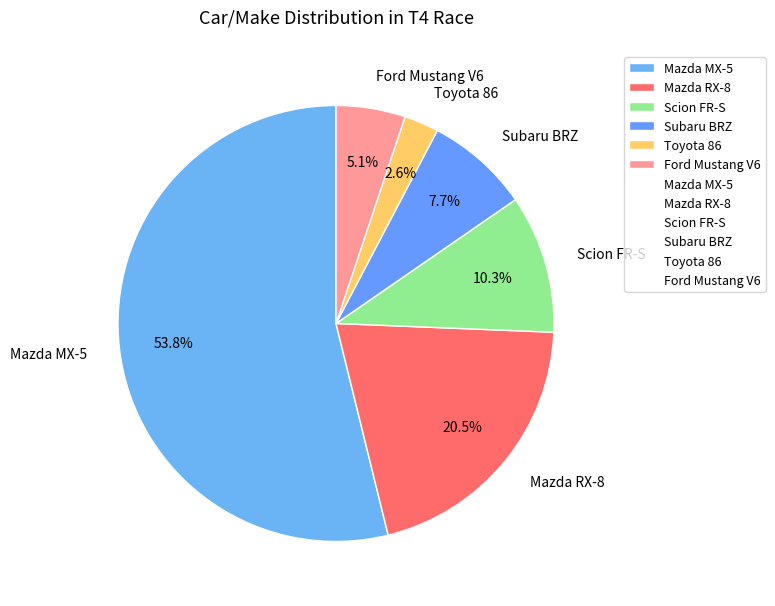

Which has a higher value, Ford Mustang V6 or Mazda MX-5?

Mazda MX-5